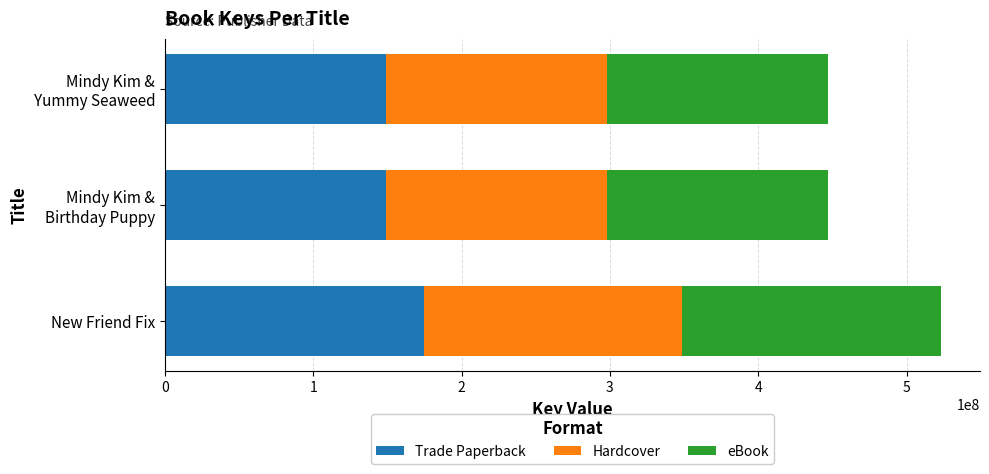

What is the total value across all series at New Friend Fix?

523339251